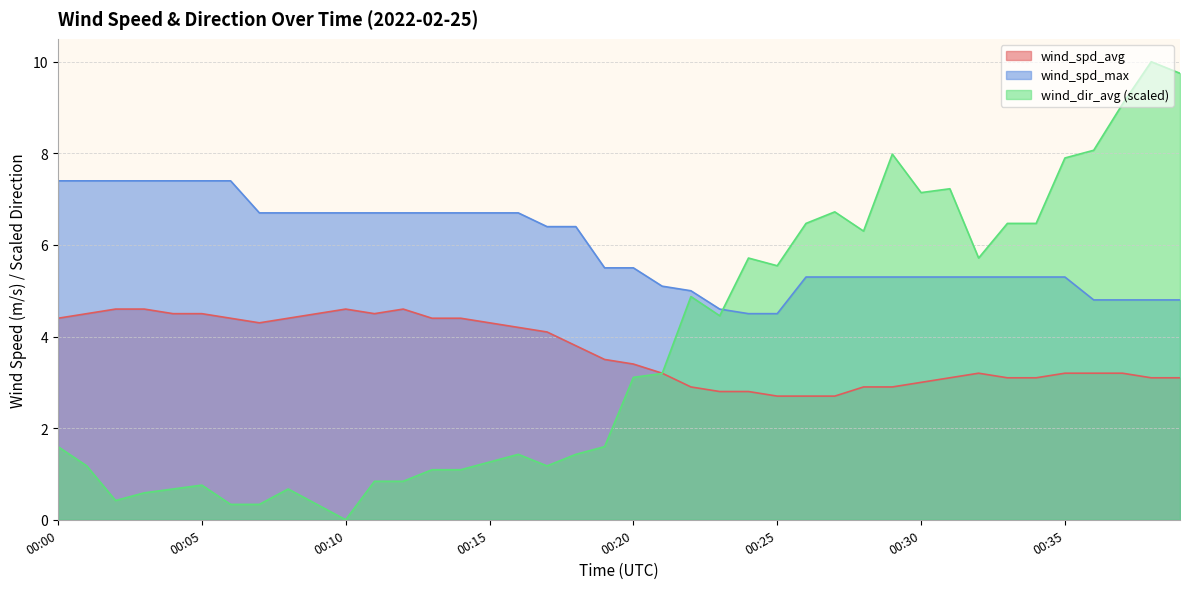

What is the sum of the wind_dir_avg values at 00:26 and 00:23?

10.9